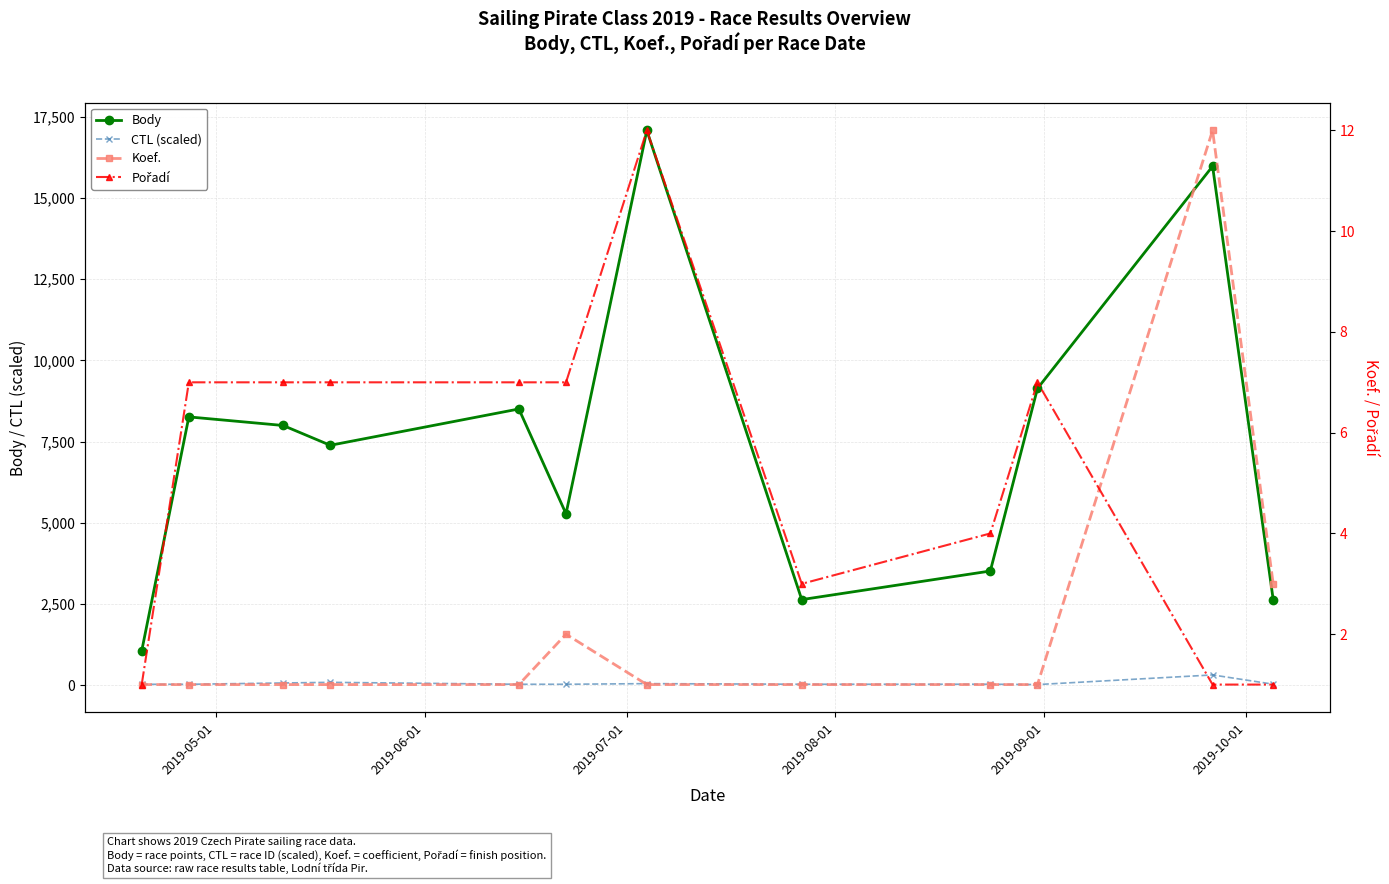

True or false: CTL (scaled) and Body intersect in this chart.

False